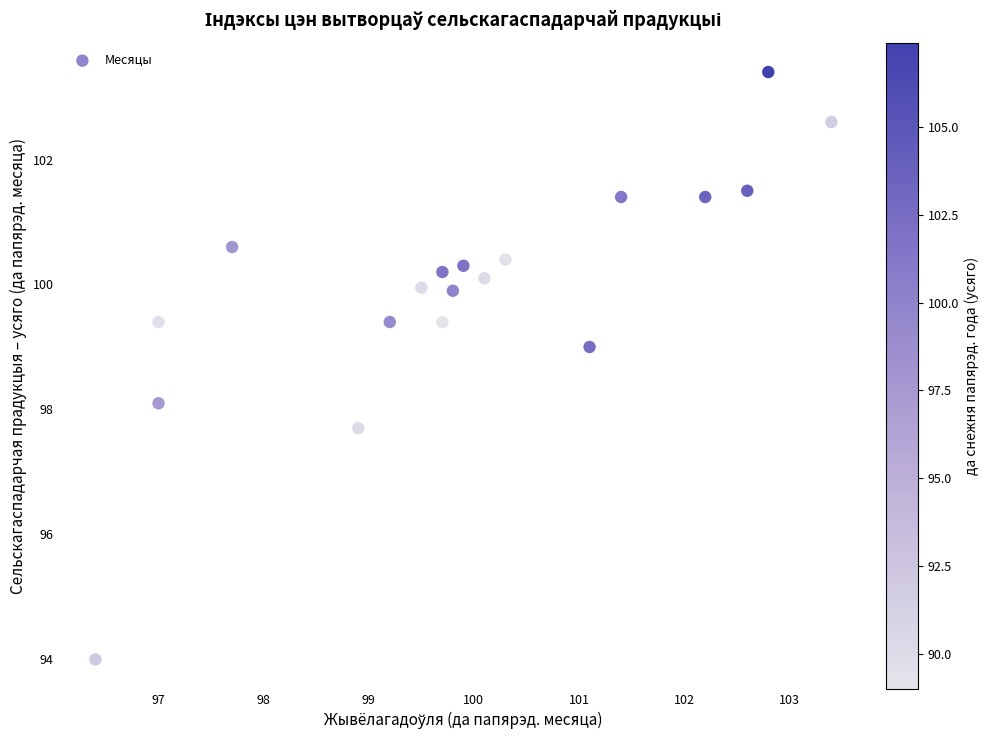

What is the range of Y values (max minus min)?

9.4